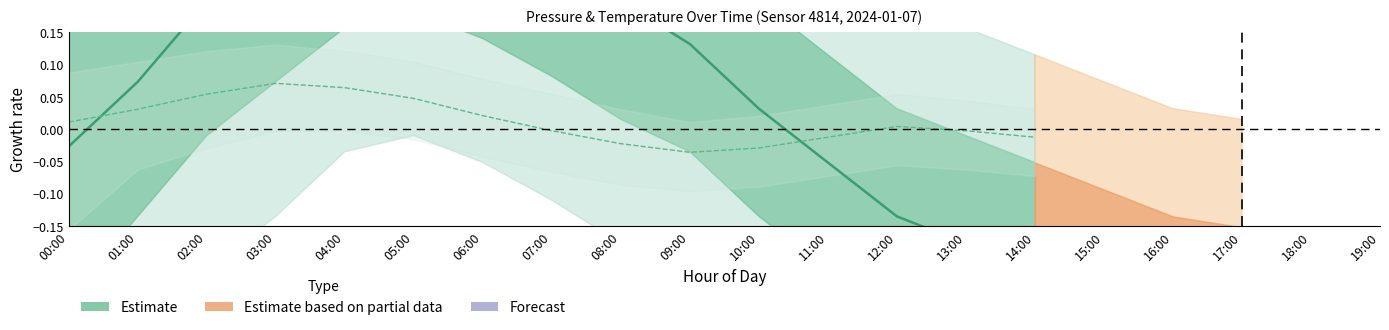

How many points are higher than both their immediate neighbors (excluding endpoints)?

1